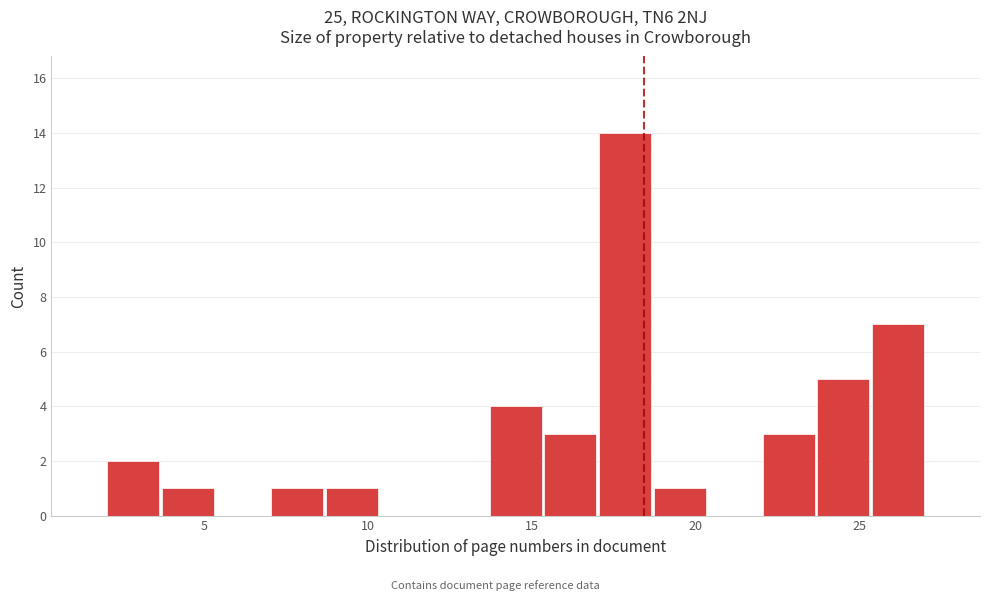

Around what value on the x-axis is the tallest bar? Give the approximate position of its centre, as read against the axis.

18.0